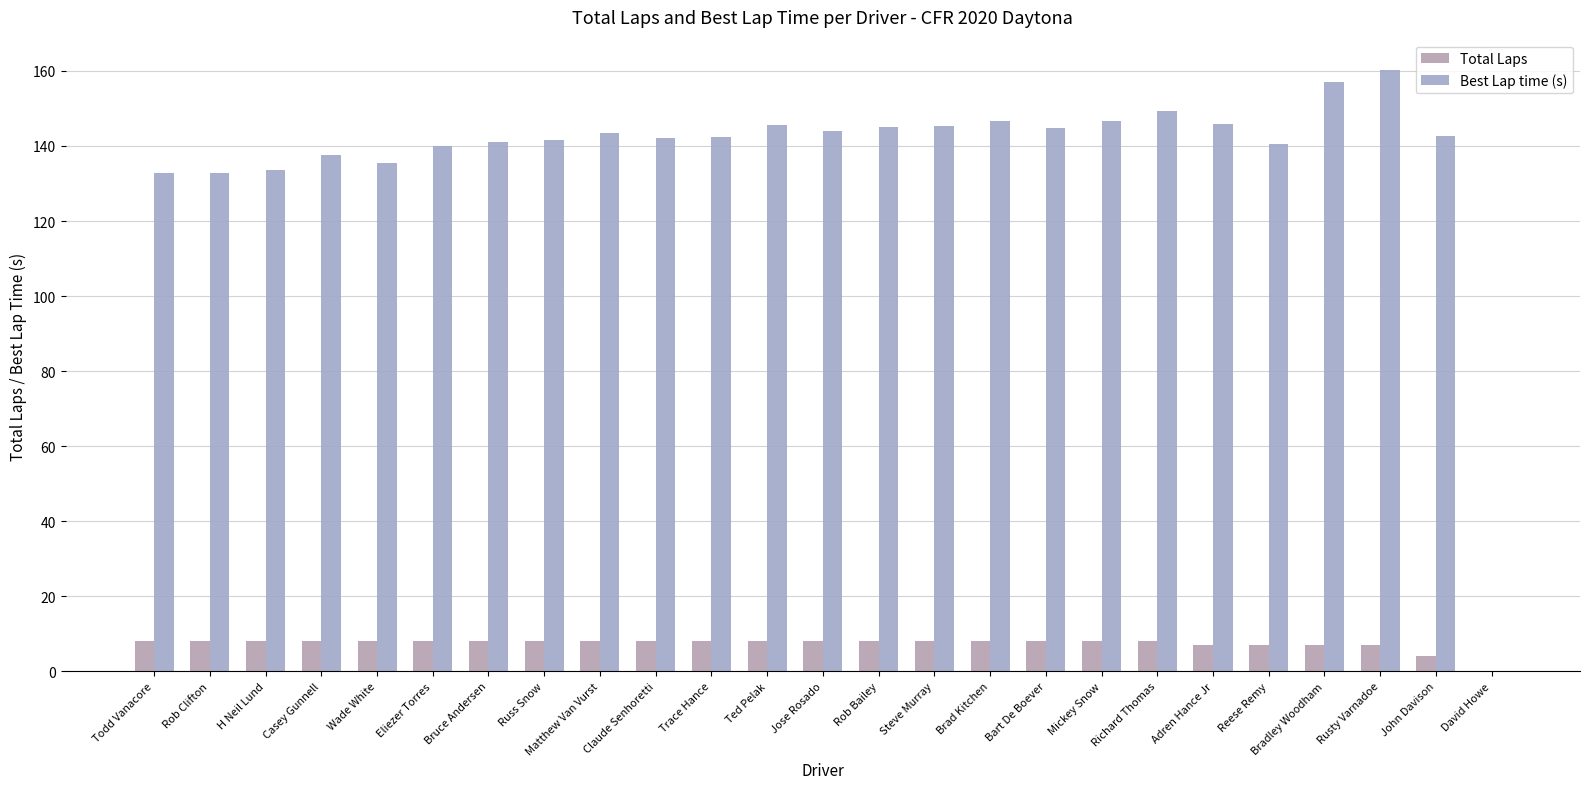

What are all the series names shown in the legend?

Total Laps, Best Lap time (s)